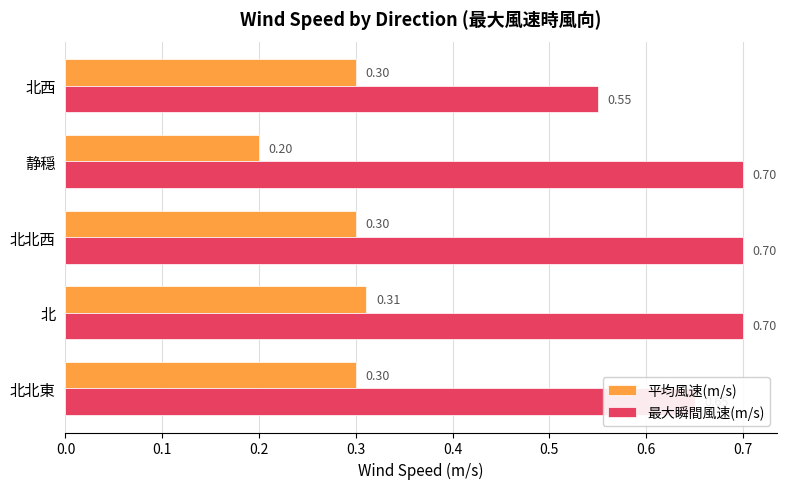

List the series in order of their peak value, highest first.

最大瞬間風速(m/s), 平均風速(m/s)